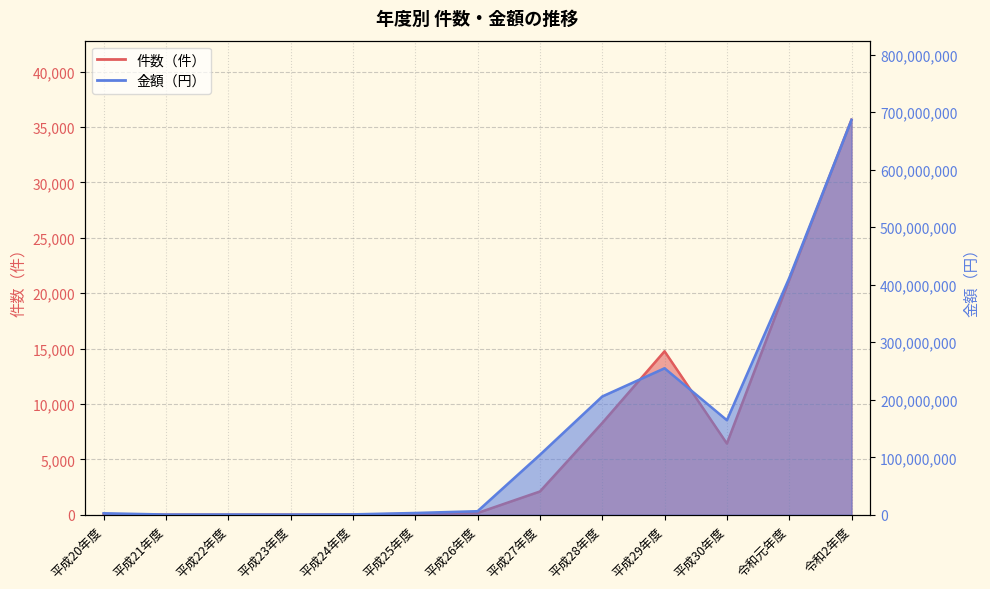

At which category is the sum across all series the highest?

令和2年度